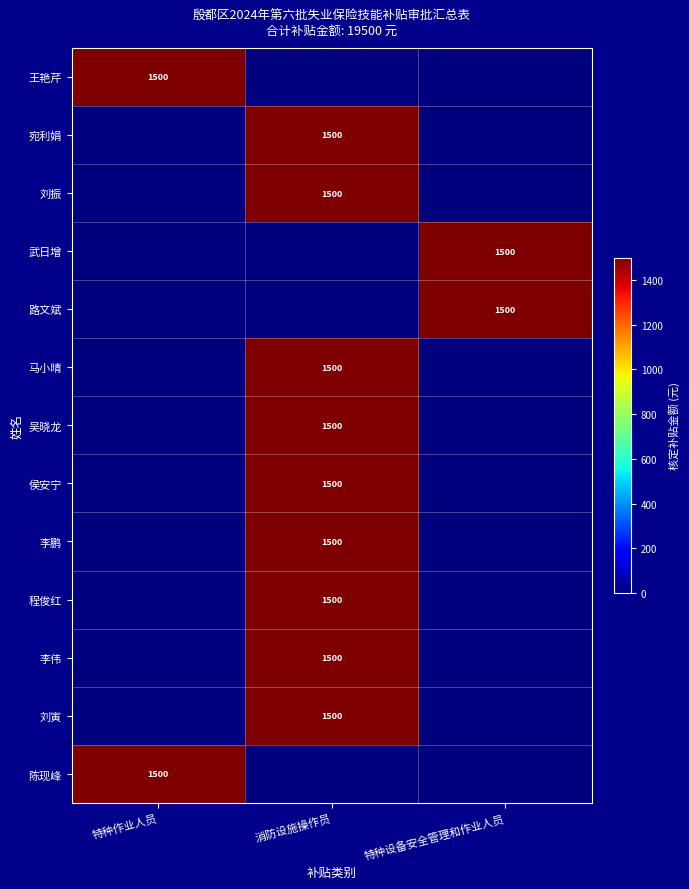

True or false: 宛利娟 has a value of 1500 at 消防设施操作员.

True